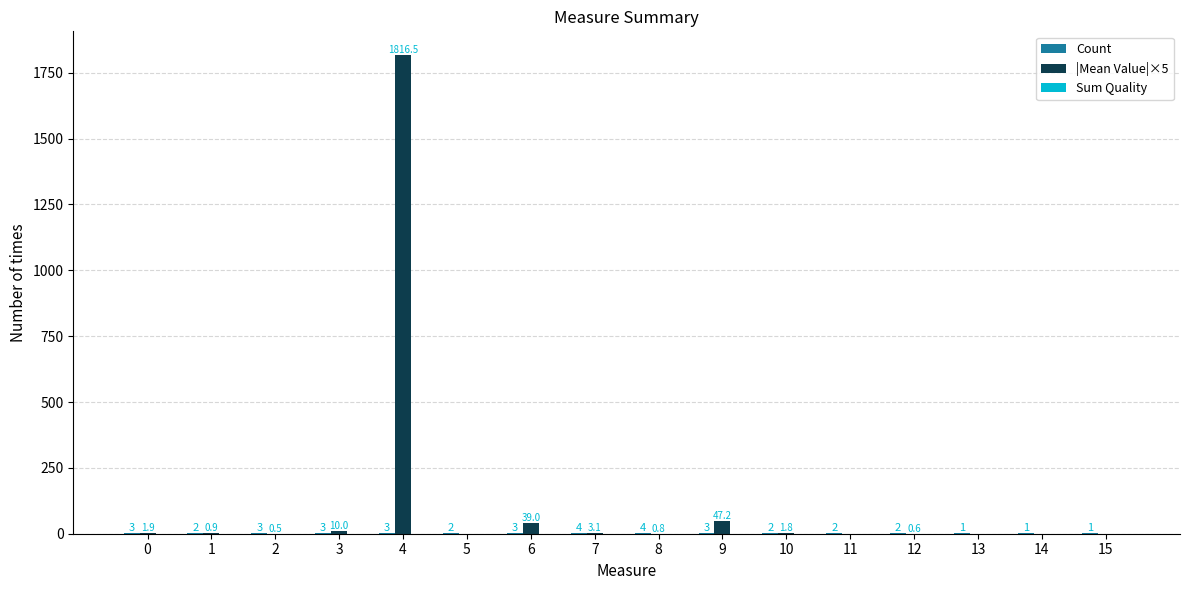

At which category is the sum across all series the highest?

4